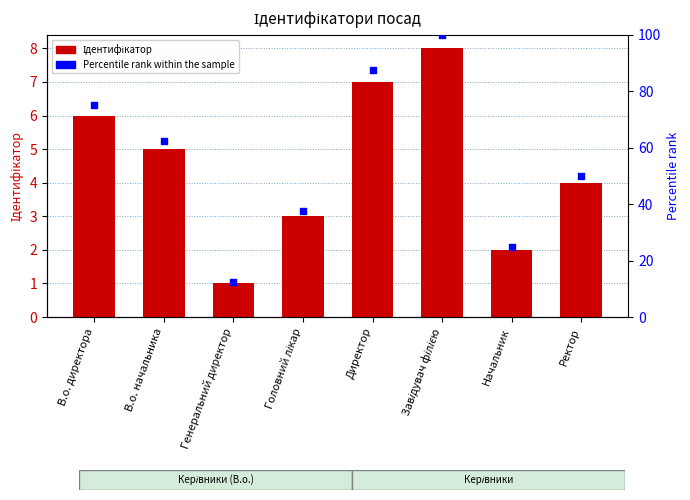

Which series contains the lowest Y value?

Ідентифікатор